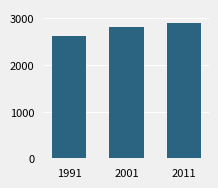

Are the bars horizontal?

No